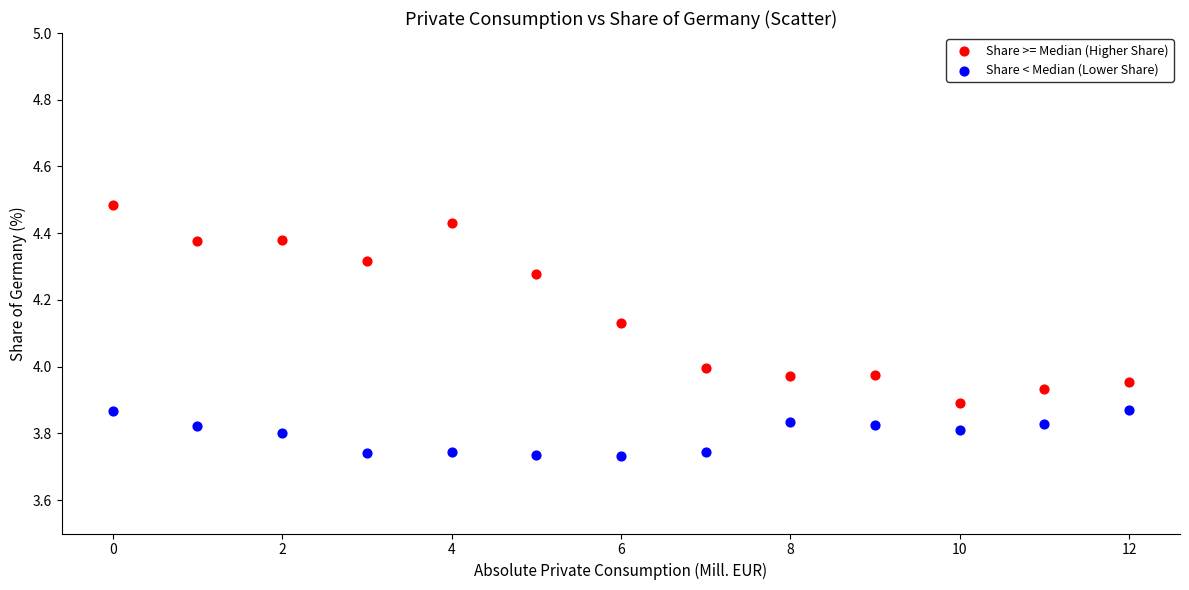

Which series reaches the minimum Y coordinate?

Share < Median (Lower Share)